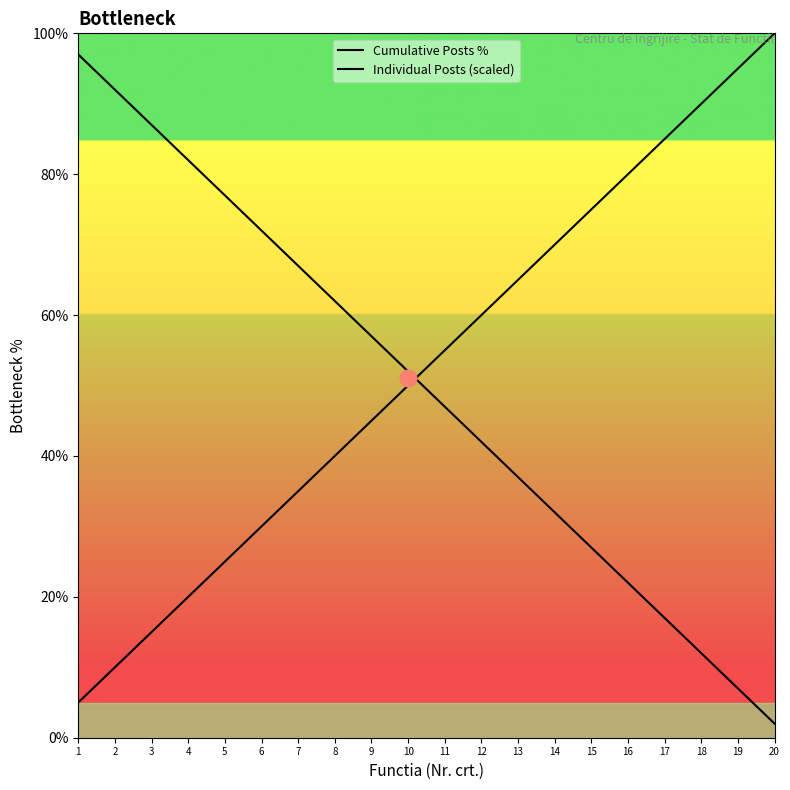

Reading left to right, extract all data points from this chart.

Cumulative Posts %: 5.0	10.0	15.0	20.0	25.0	30.0	35.0	40.0	45.0	50.0	55.0	60.0	65.0	70.0	75.0	80.0	85.0	90.0	95.0	100.0
Individual Posts (scaled): 97.0	92.0	87.0	82.0	77.0	72.0	67.0	62.0	57.0	52.0	47.0	42.0	37.0	32.0	27.0	22.0	17.0	12.0	7.0	2.0